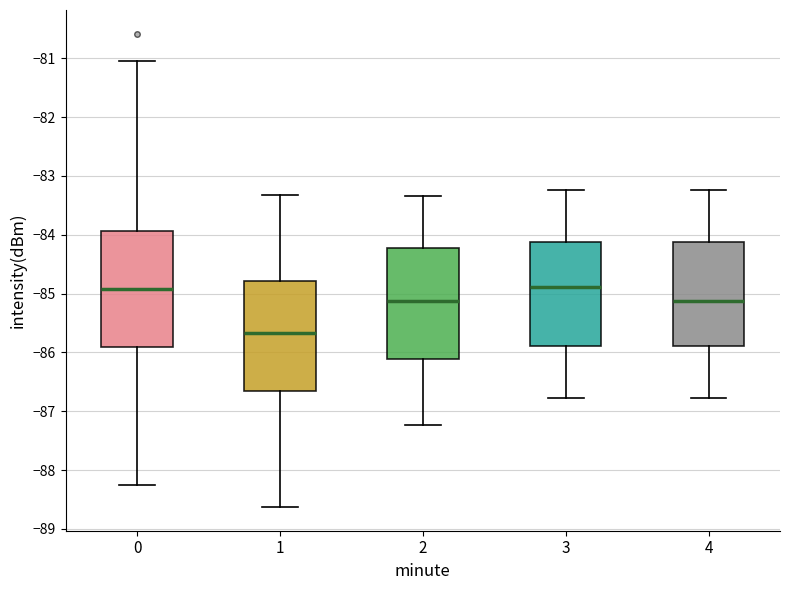

Which box's median line is the lowest?

1